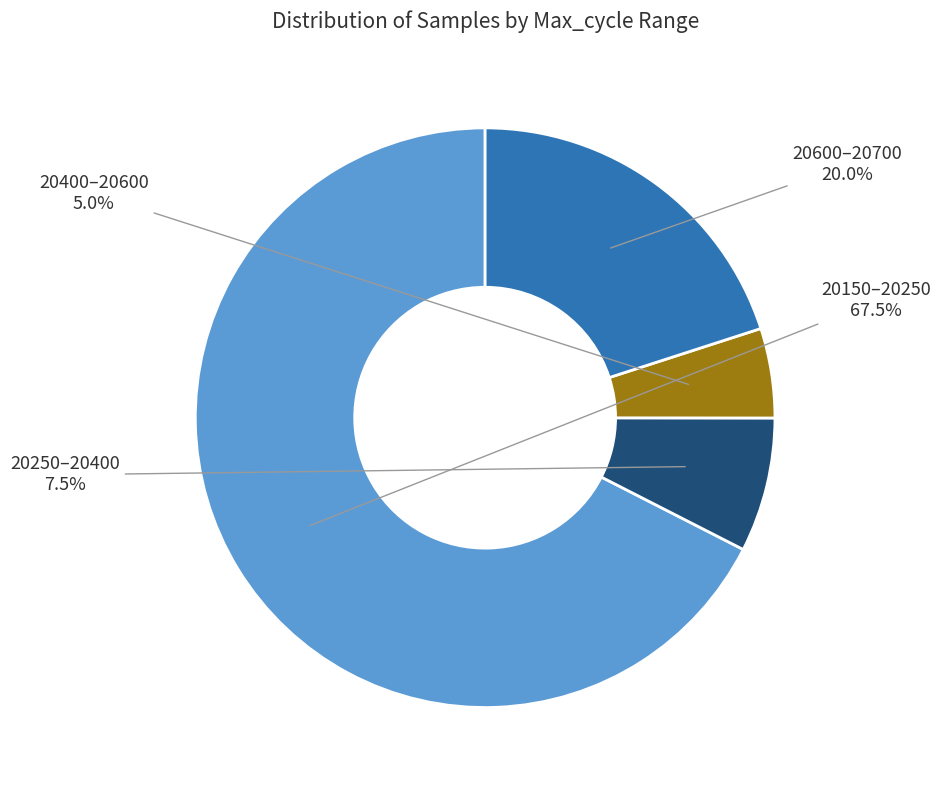

Rank the categories by value from lowest to highest.

20400–20600, 20250–20400, 20600–20700, 20150–20250